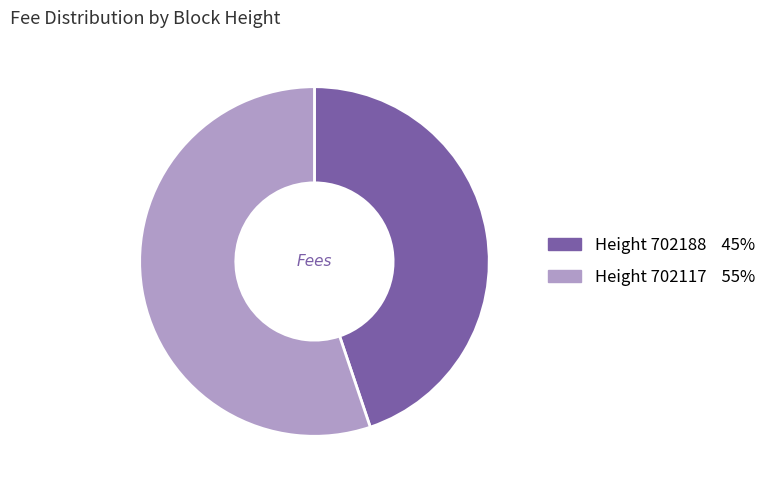

How many segments does this pie chart have?

2